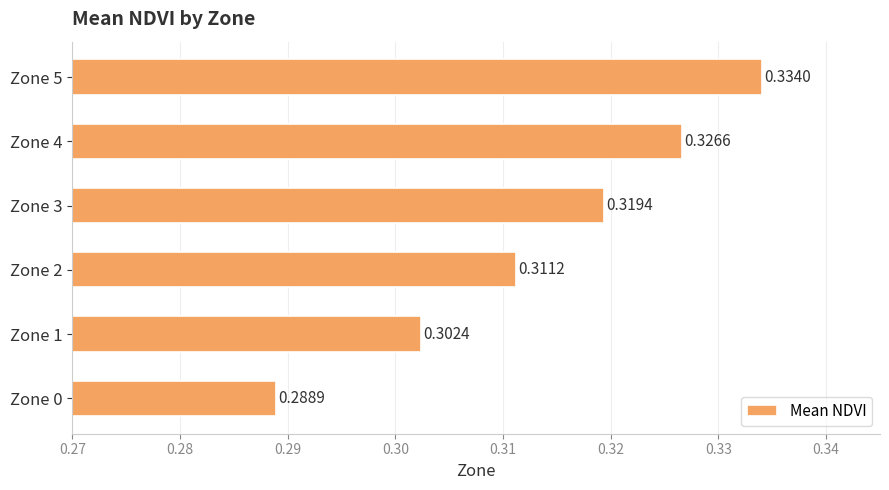

Rank the categories by value from highest to lowest.

Zone 5, Zone 4, Zone 3, Zone 2, Zone 1, Zone 0